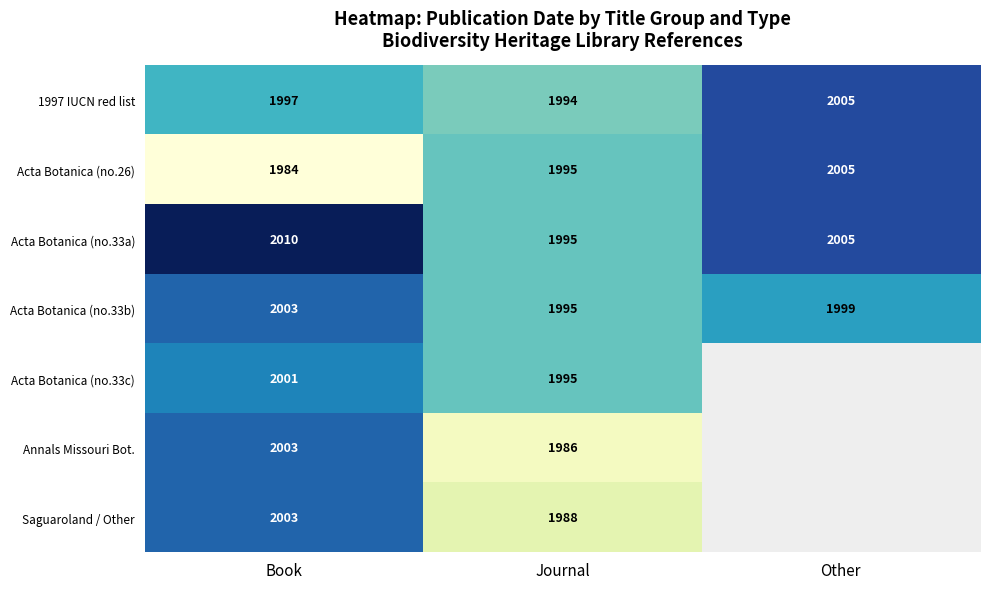

At how many categories does at least one series exceed 2009?

1